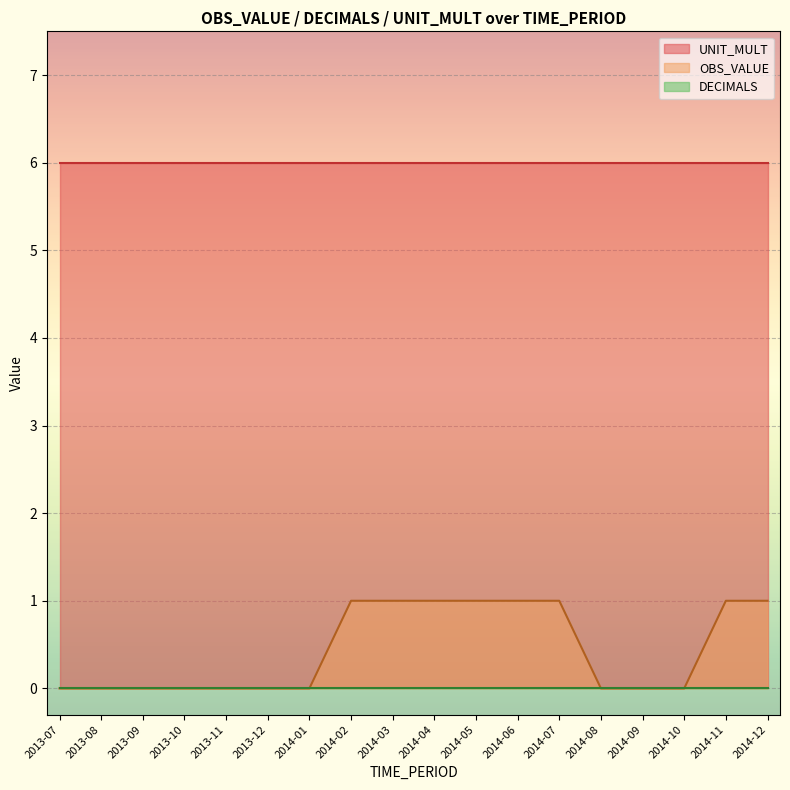

What is the value of the OBS_VALUE point at the 17th from the left?

1